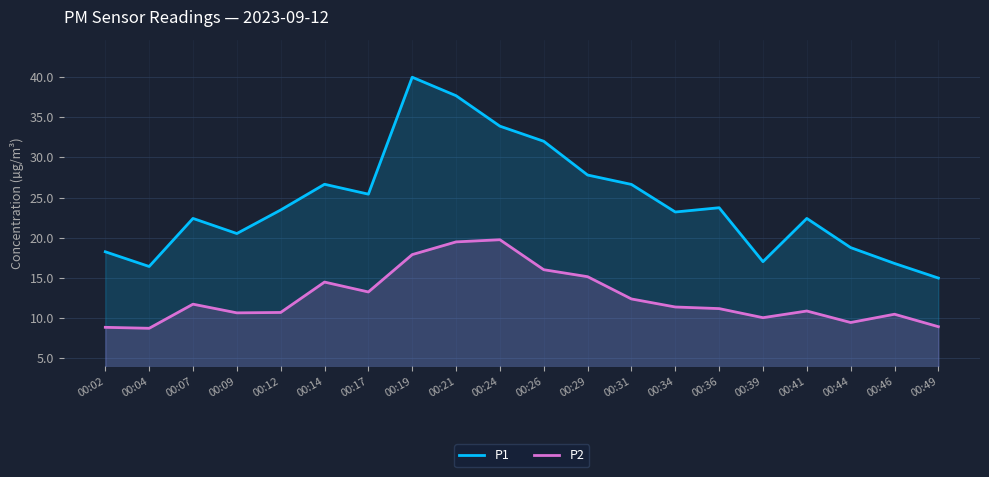

The value of P2 at 00:21 is 9.8. True or false?

False